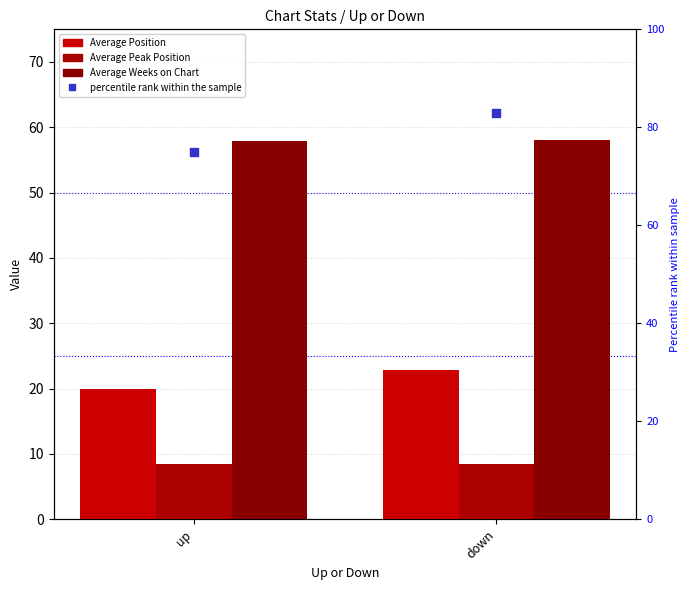

Which series contains the highest Y value?

percentile rank